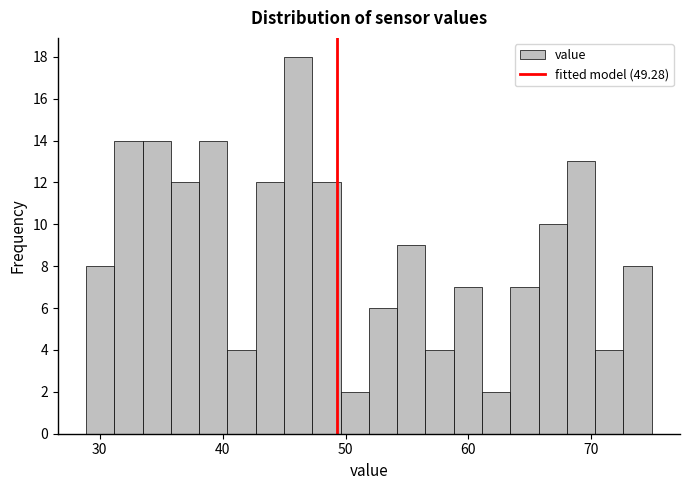

Around what value on the x-axis is the tallest bar? Give the approximate position of its centre, as read against the axis.

46